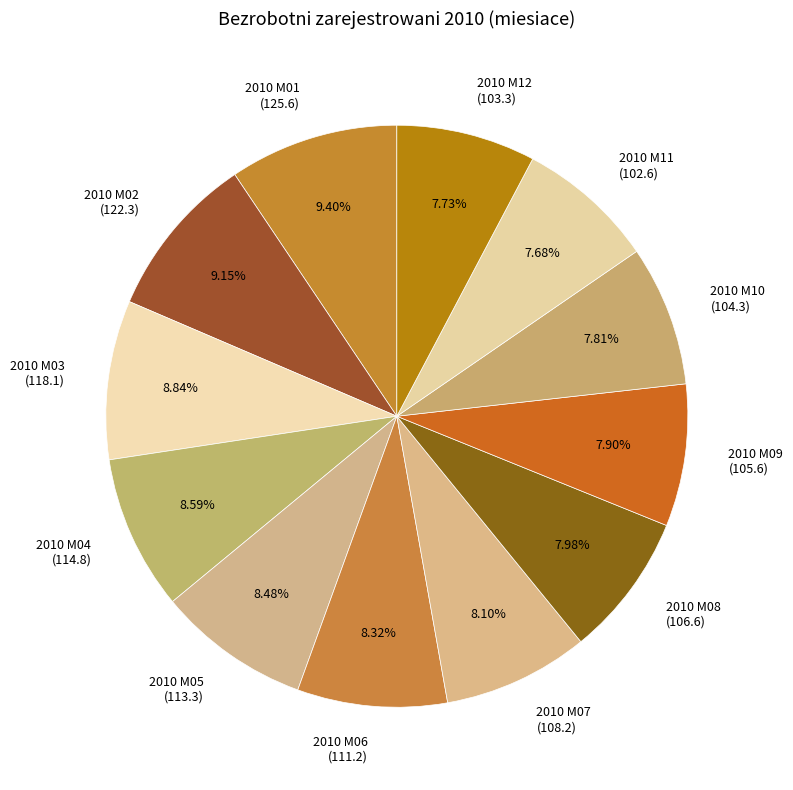

To the nearest percent, what is the difference between the 2010 M02 and 2010 M06 slice percentages?

1%